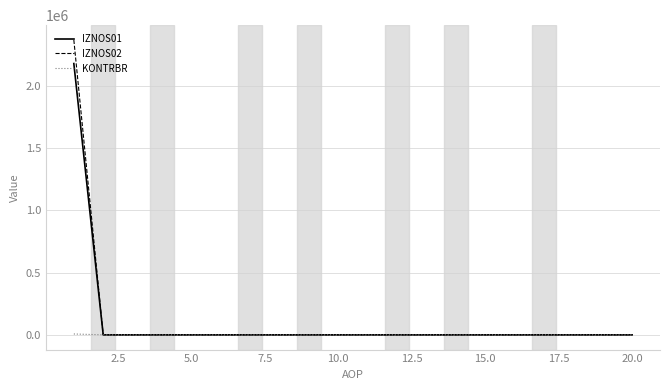

What is the greatest value displayed?

2367061.3